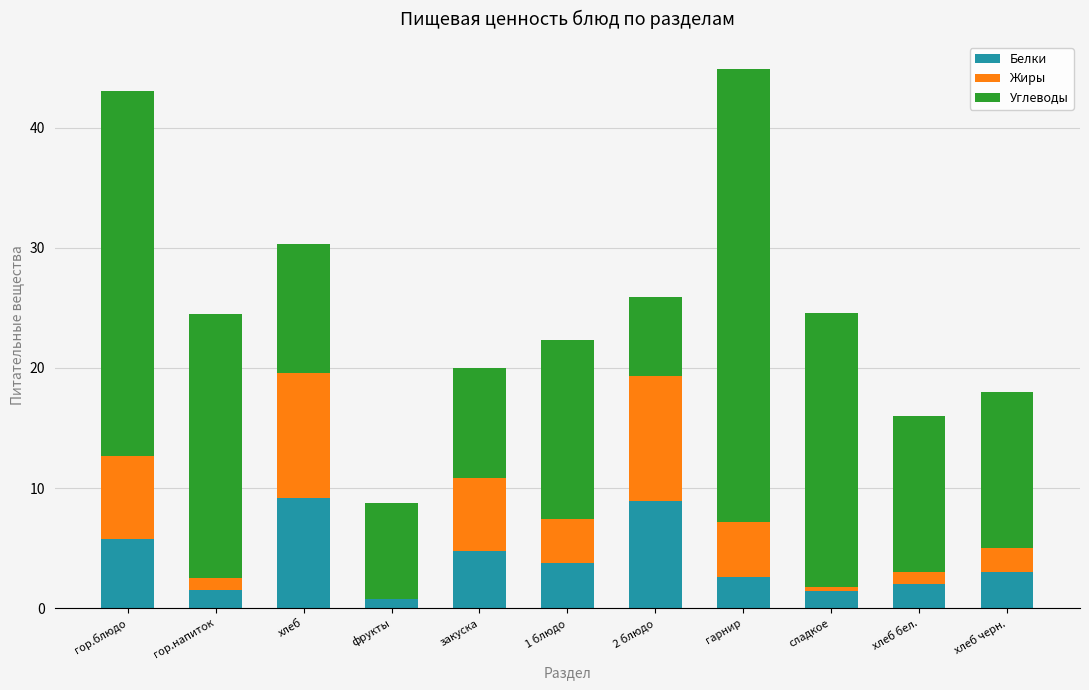

Is it true that Белки equals 5.8 at гор.блюдо?

True